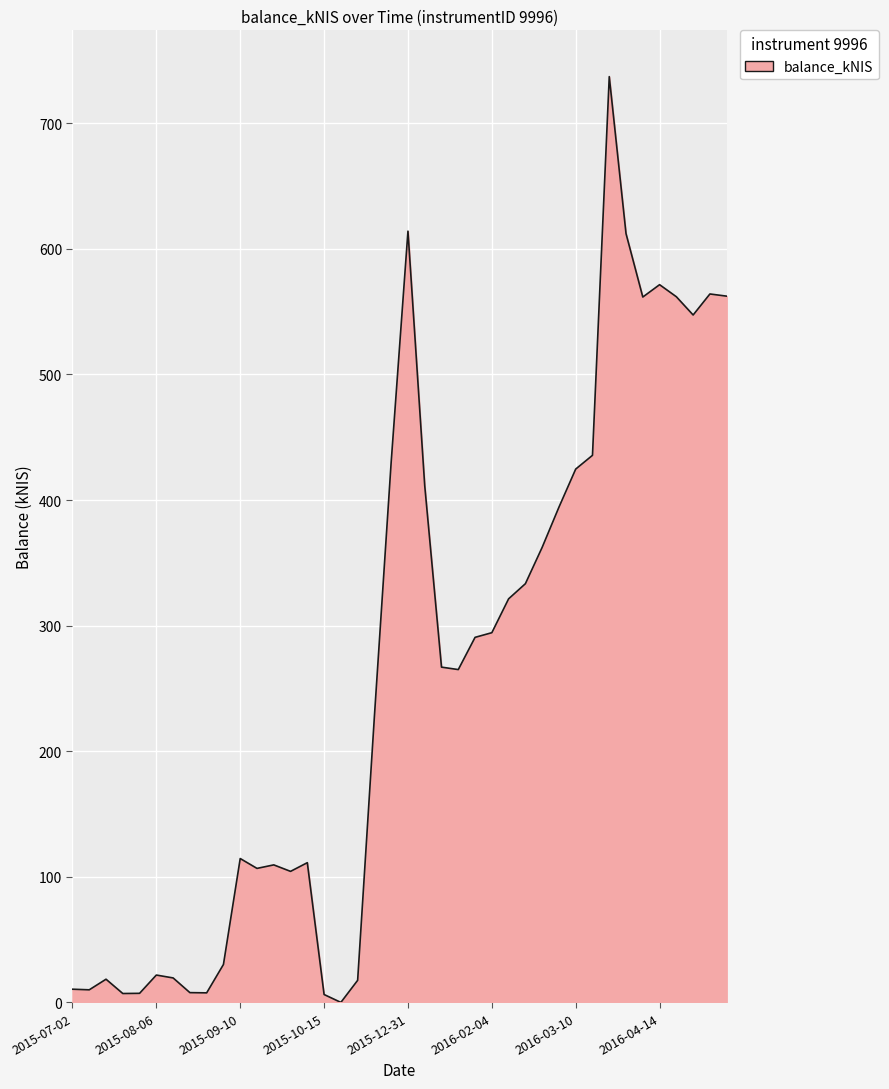

What is the difference between the maximum and minimum values?

737.2